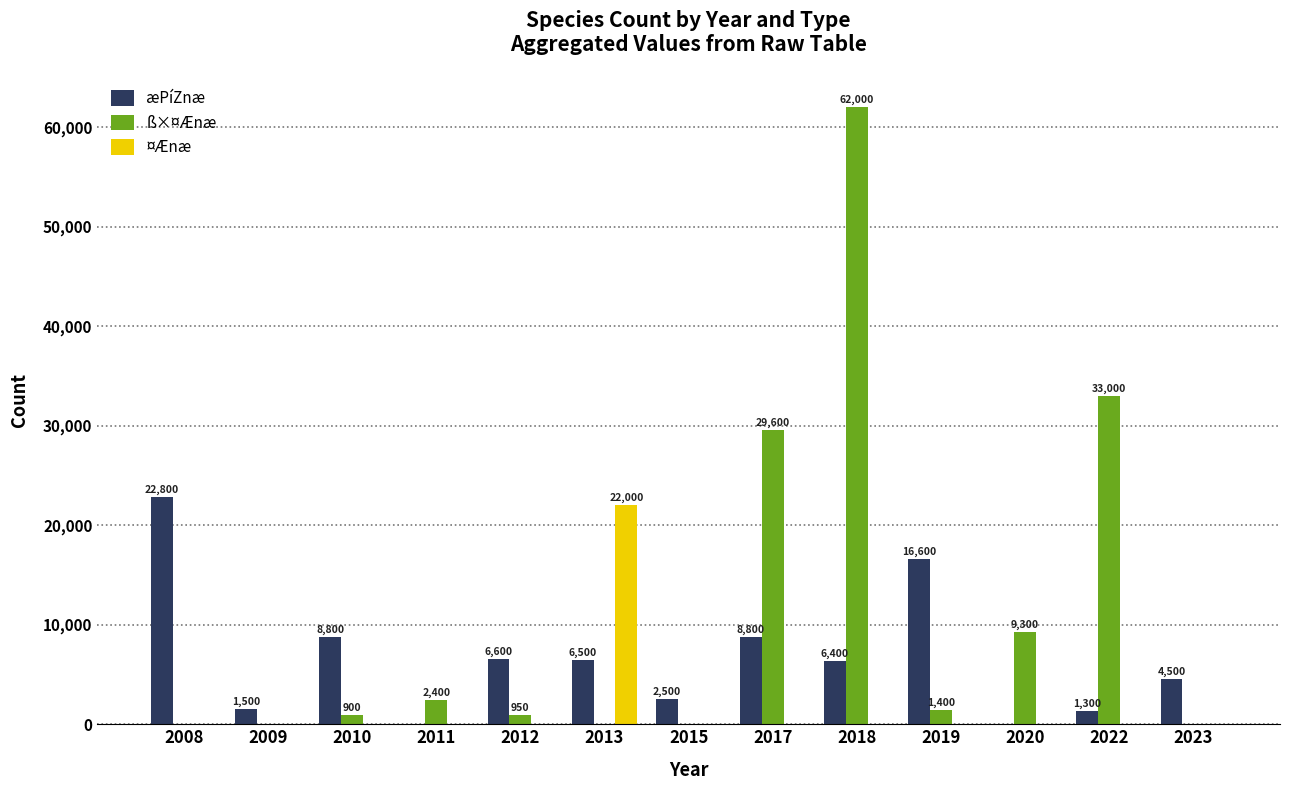

Which category has the highest value in the æPíZnæ series?

2008